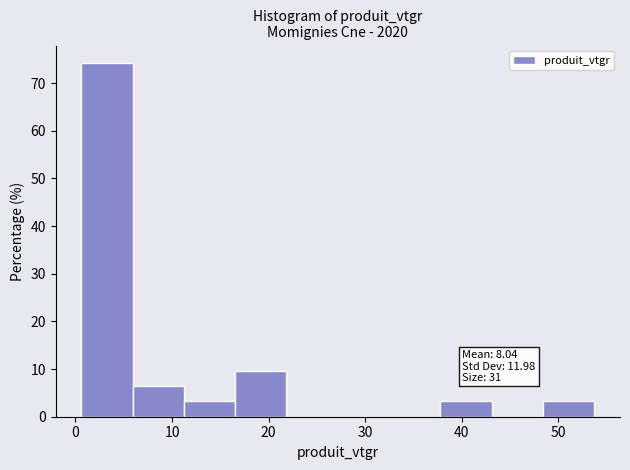

Over which range of the x-axis is the bar tallest?

1 to 6